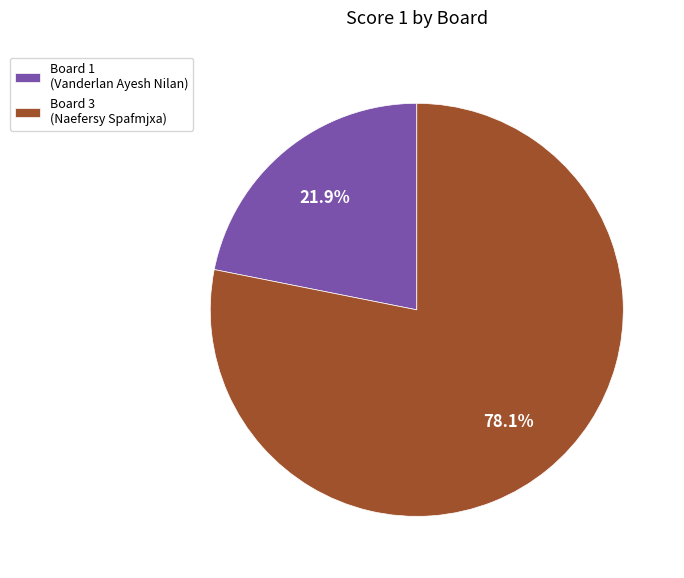

To the nearest percent, what is the average slice percentage?

50%